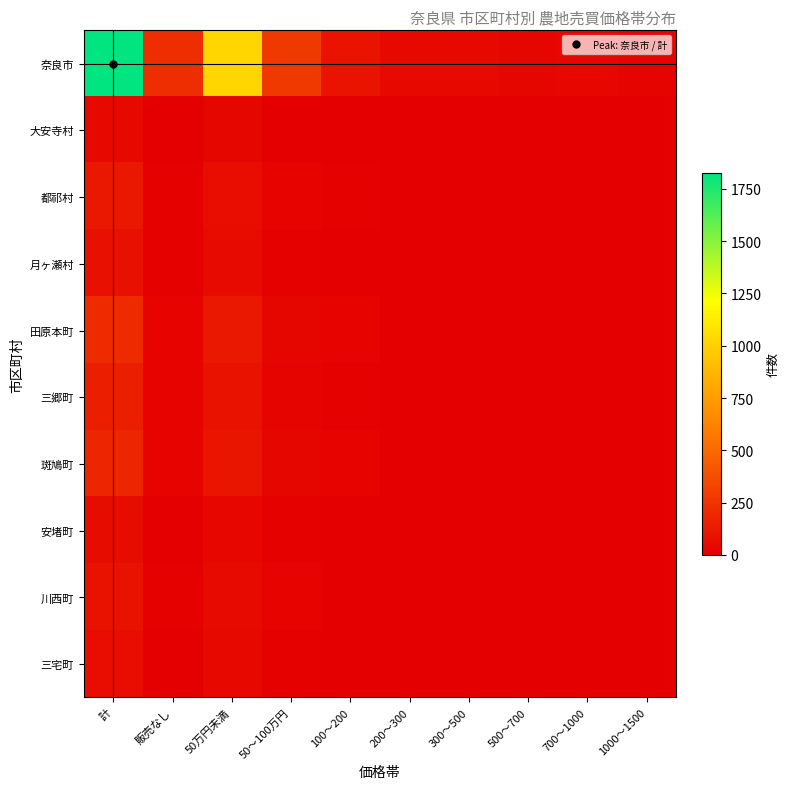

Which series changed the most between 700～1000 and 1000～1500?

奈良市